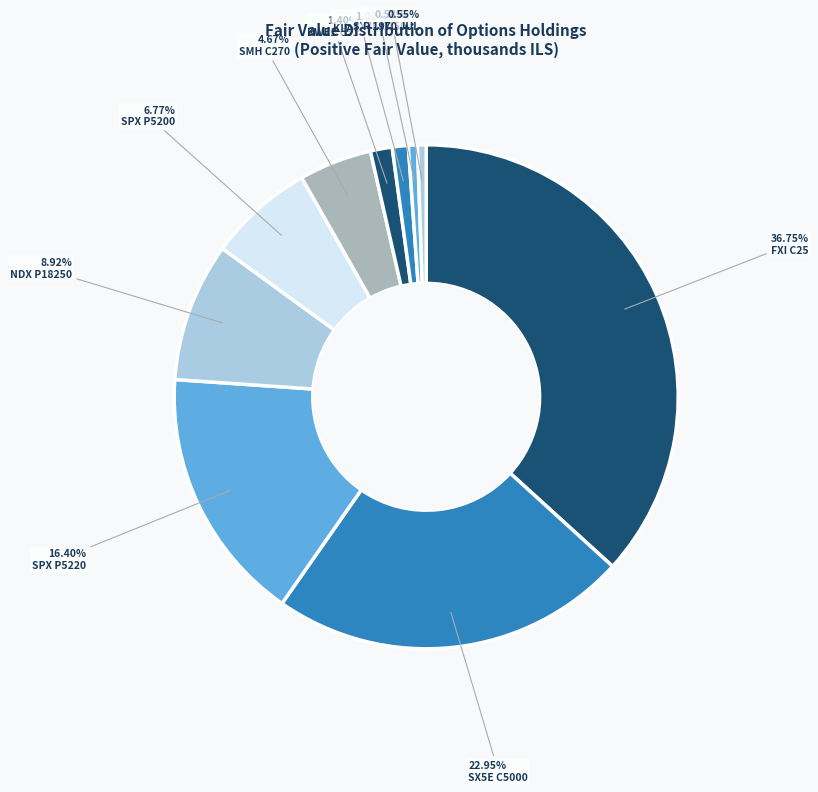

What is the smallest slice in the pie chart?

P 1970 JUL